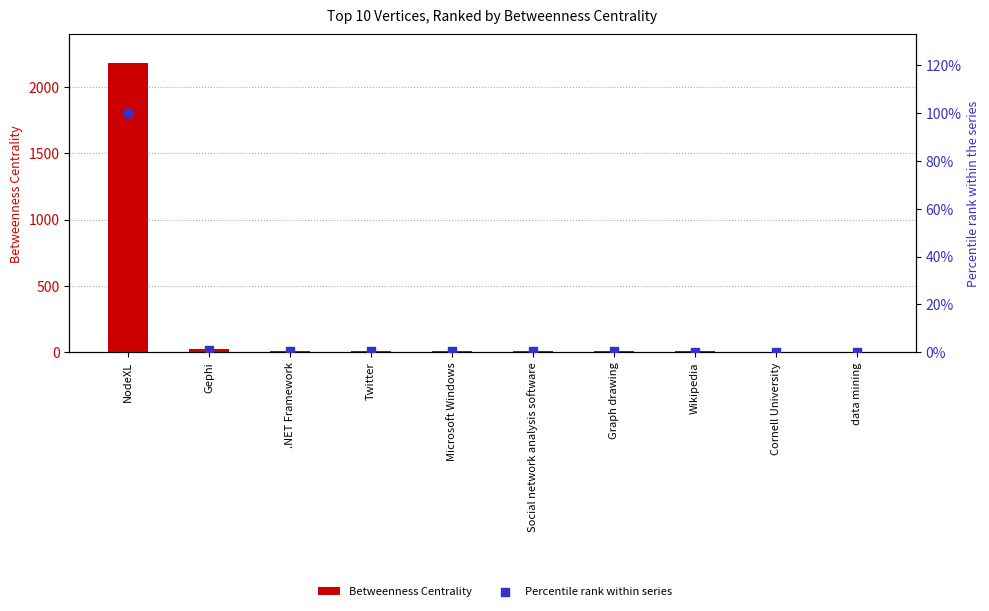

At how many categories does at least one series exceed 1094?

1